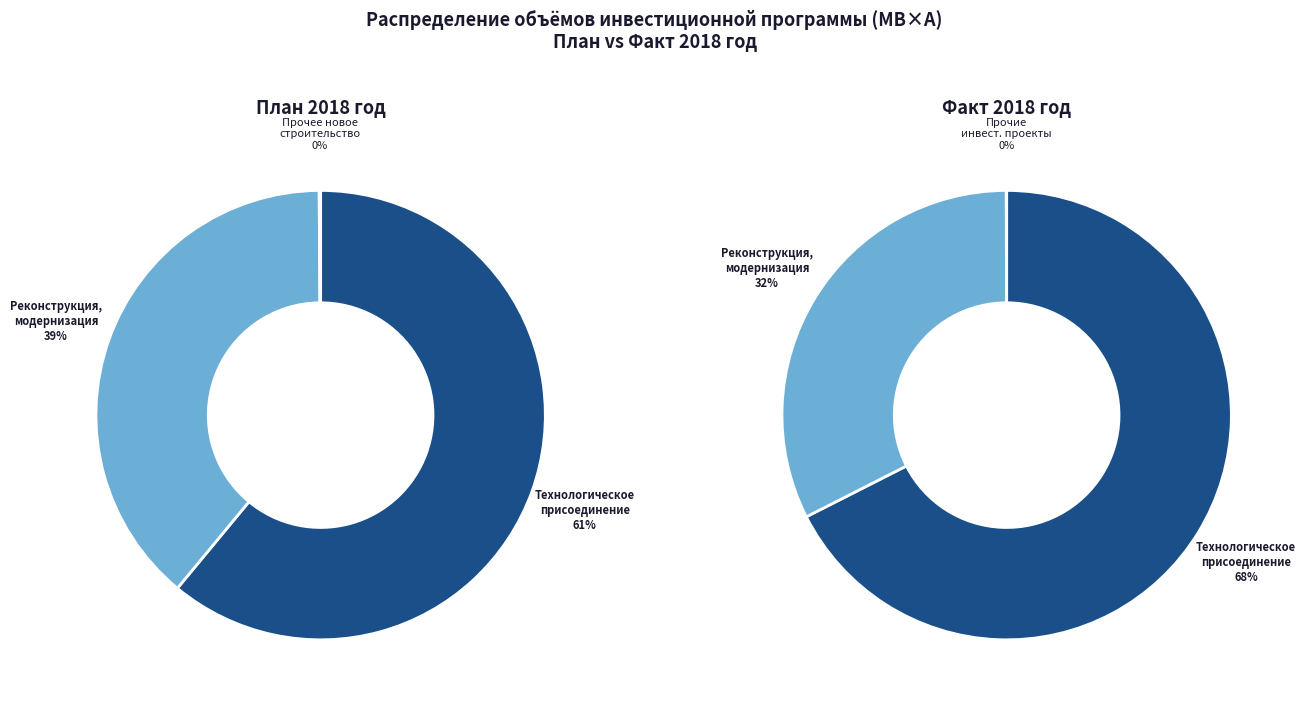

Is there any slice that represents more than half of the pie?

Yes